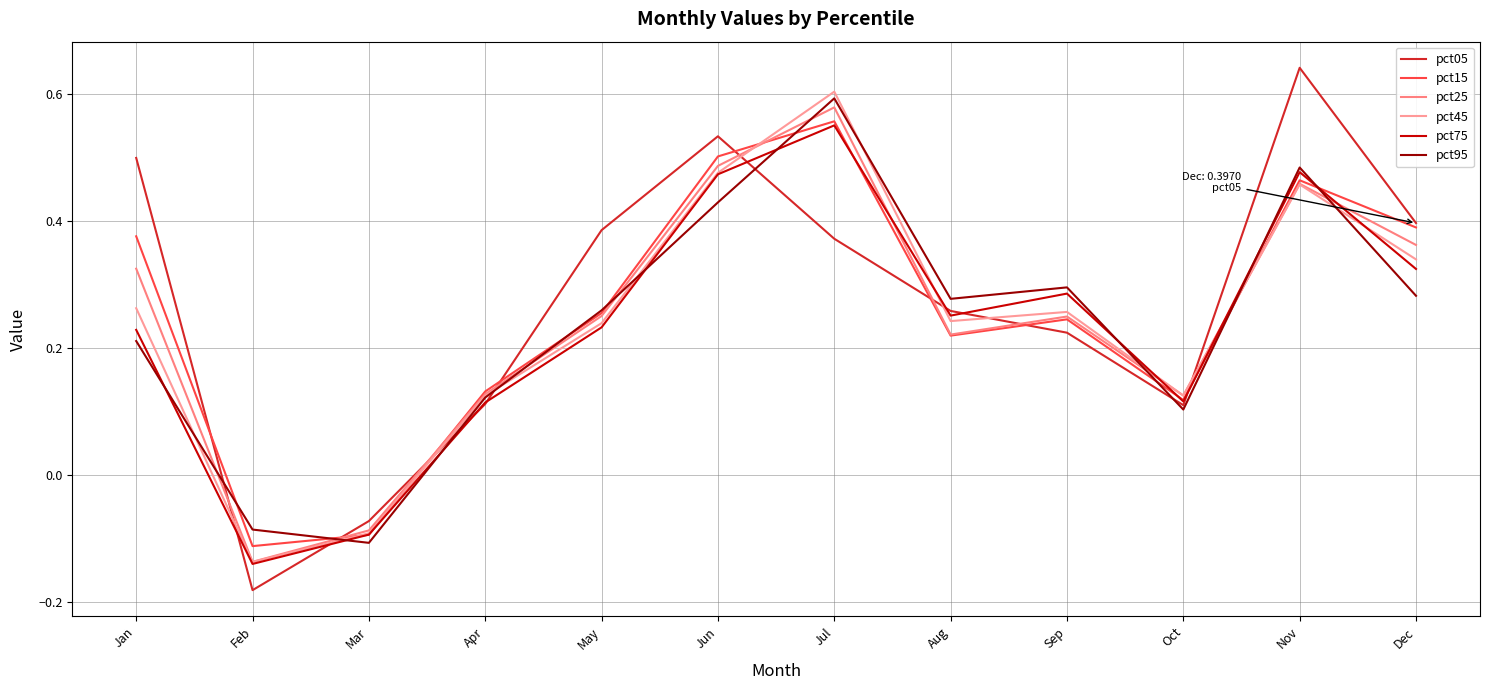

What is the average value of the pct95 series?

0.2